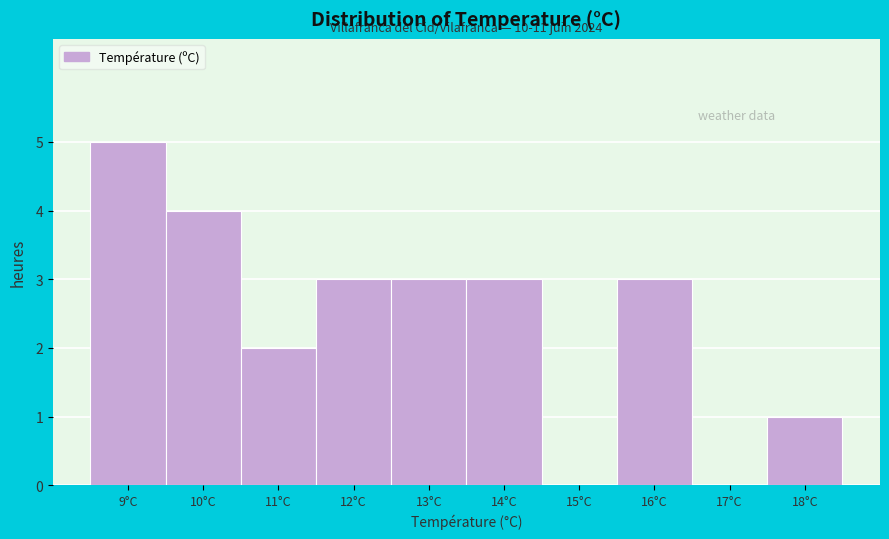

What is the maximum value shown in the chart?

5